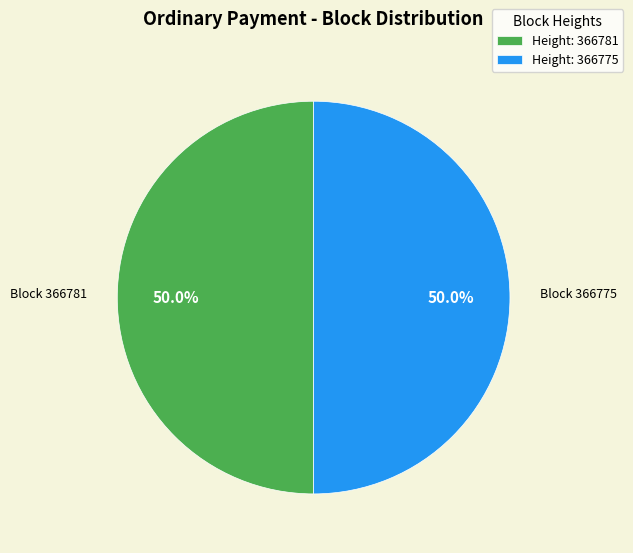

What is the ratio of the value at Height: 366775 to the value at Height: 366781?

1.0